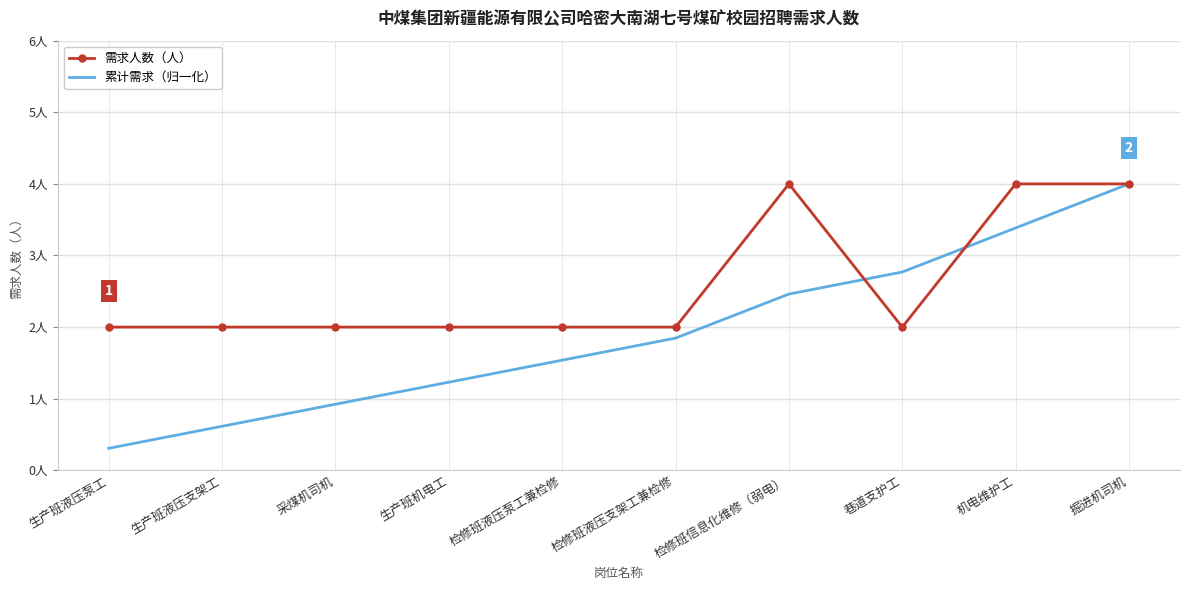

True or false: 累计需求（归一化） has more than 0 points higher than both neighbors.

False